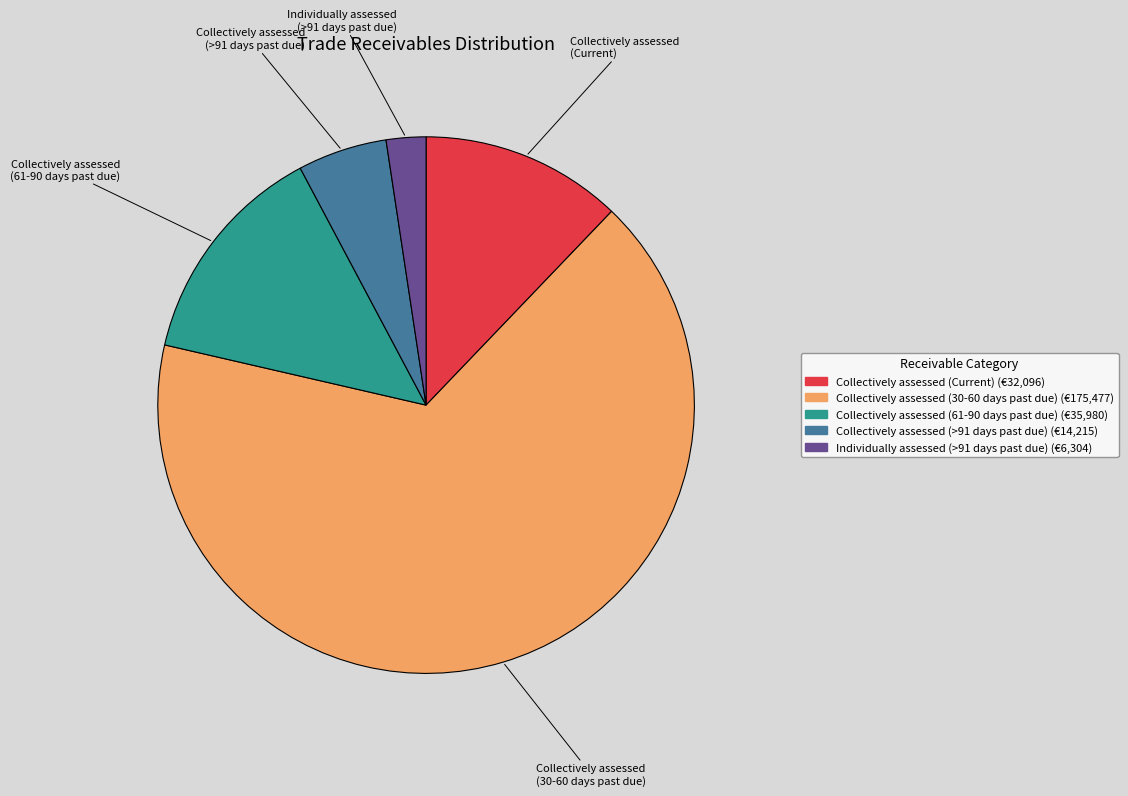

True or false: Collectively assessed (>91 days past due) accounts for 18% of the total.

False